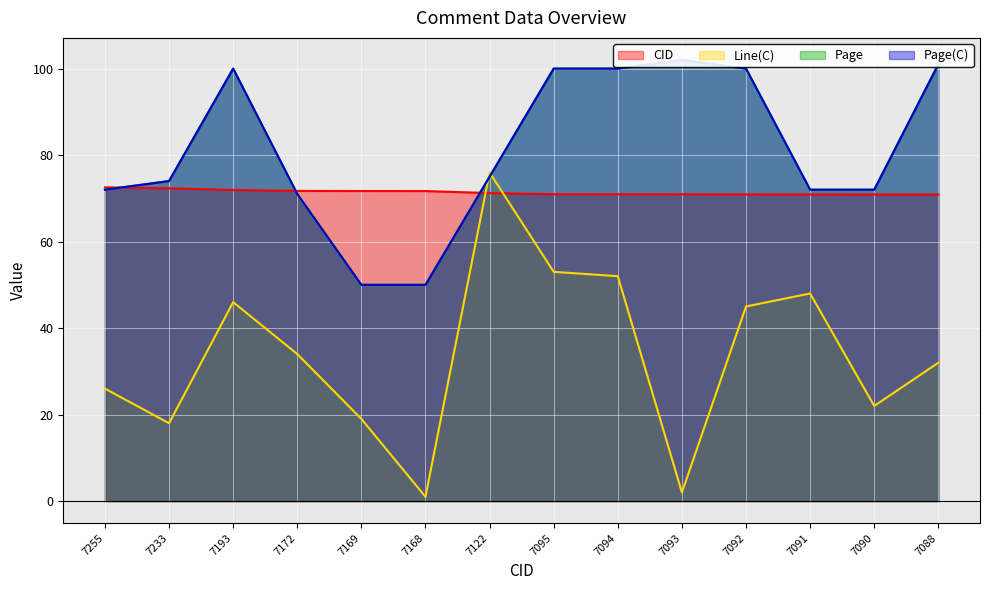

What is the value of the Page(C) point at the 10th from the left?

102.0